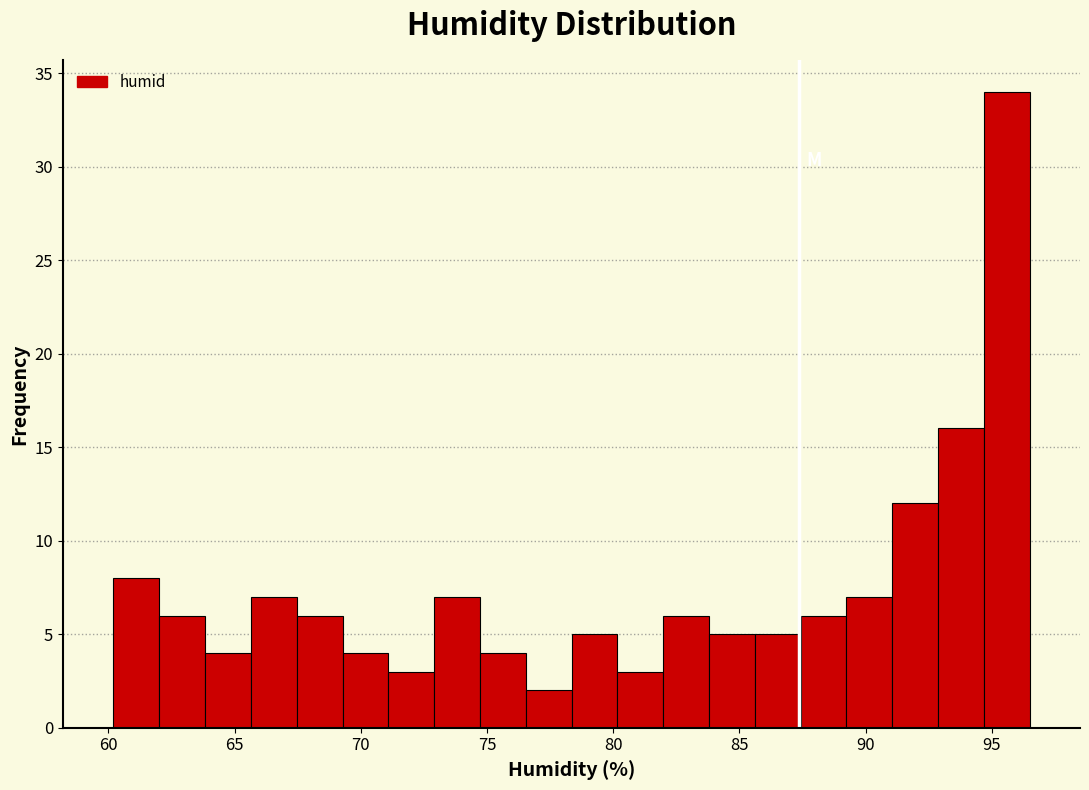

Read against the x-axis, roughly where is the centre of the tallest bar?

95.5